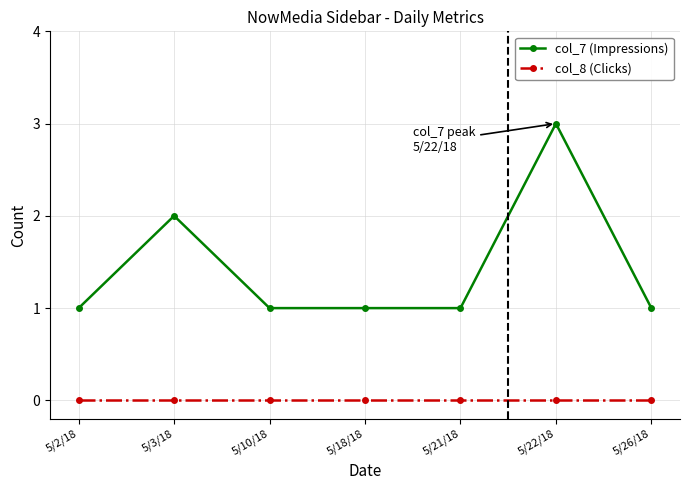

Which series has the largest range (max minus min)?

col_7 (Impressions)